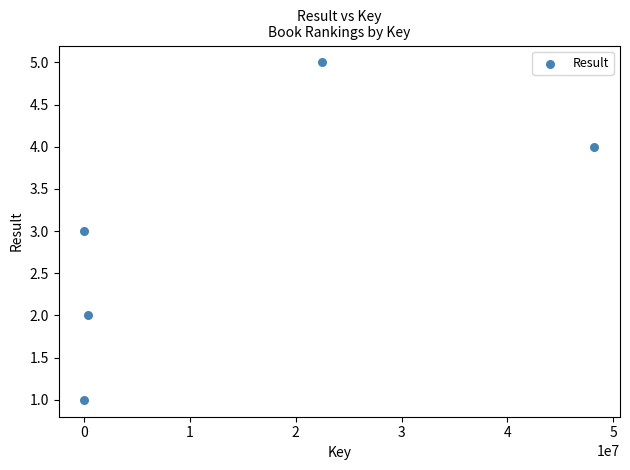

What is the average Y value?

3